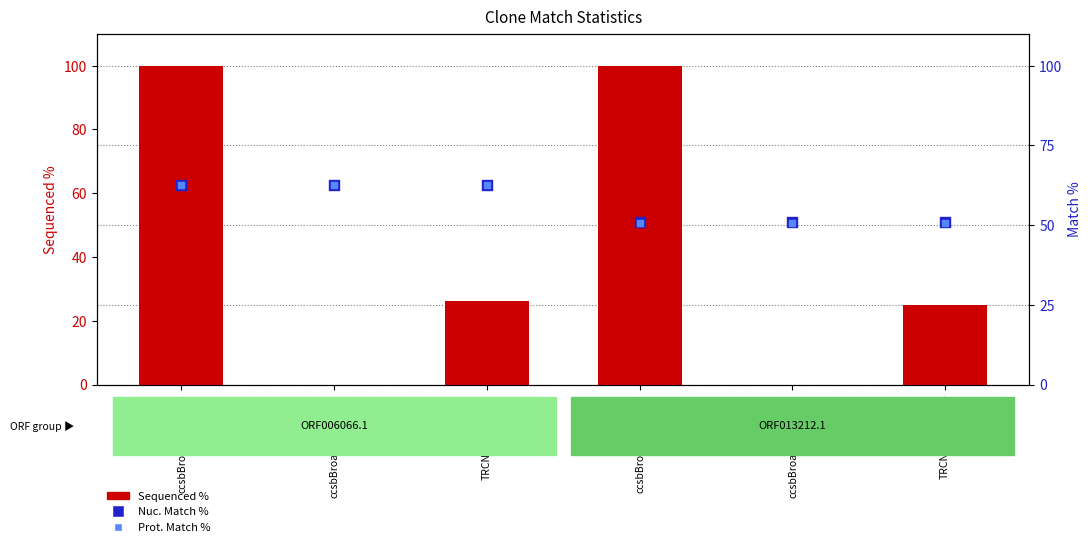

What are all the series names shown in the legend?

Sequenced %, Nuc. Match %, Prot. Match %